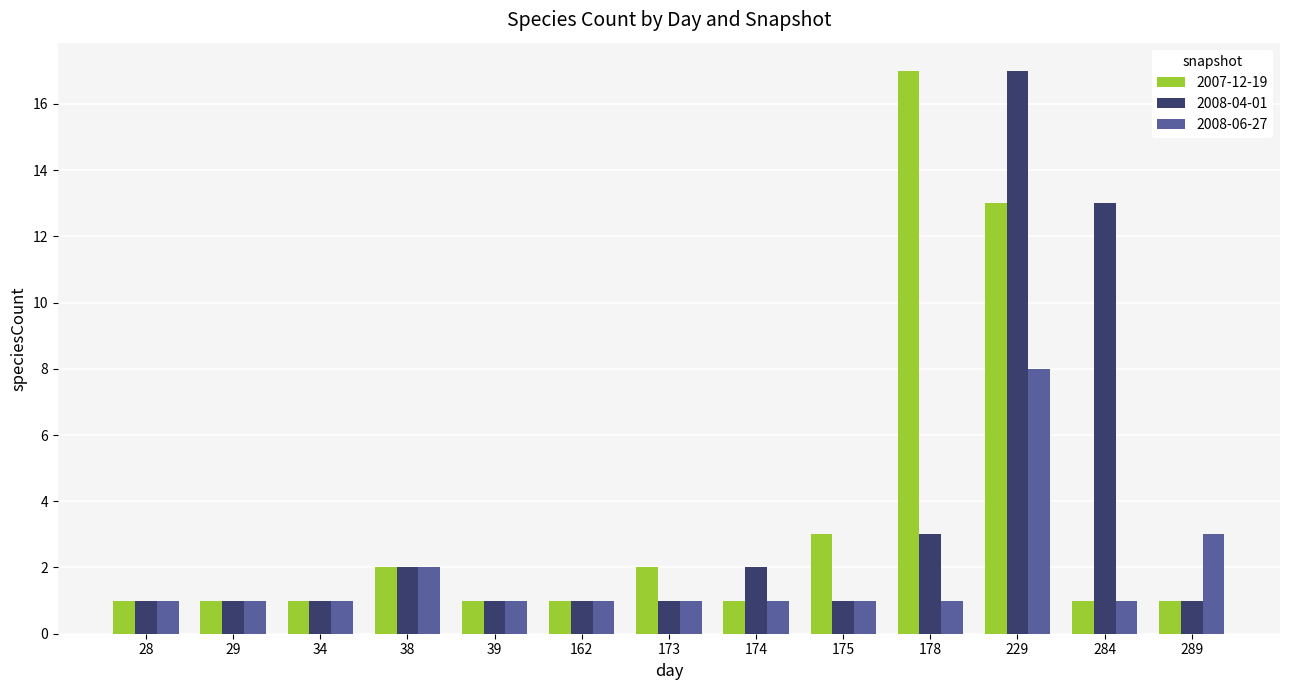

Count the number of data series in this chart.

3